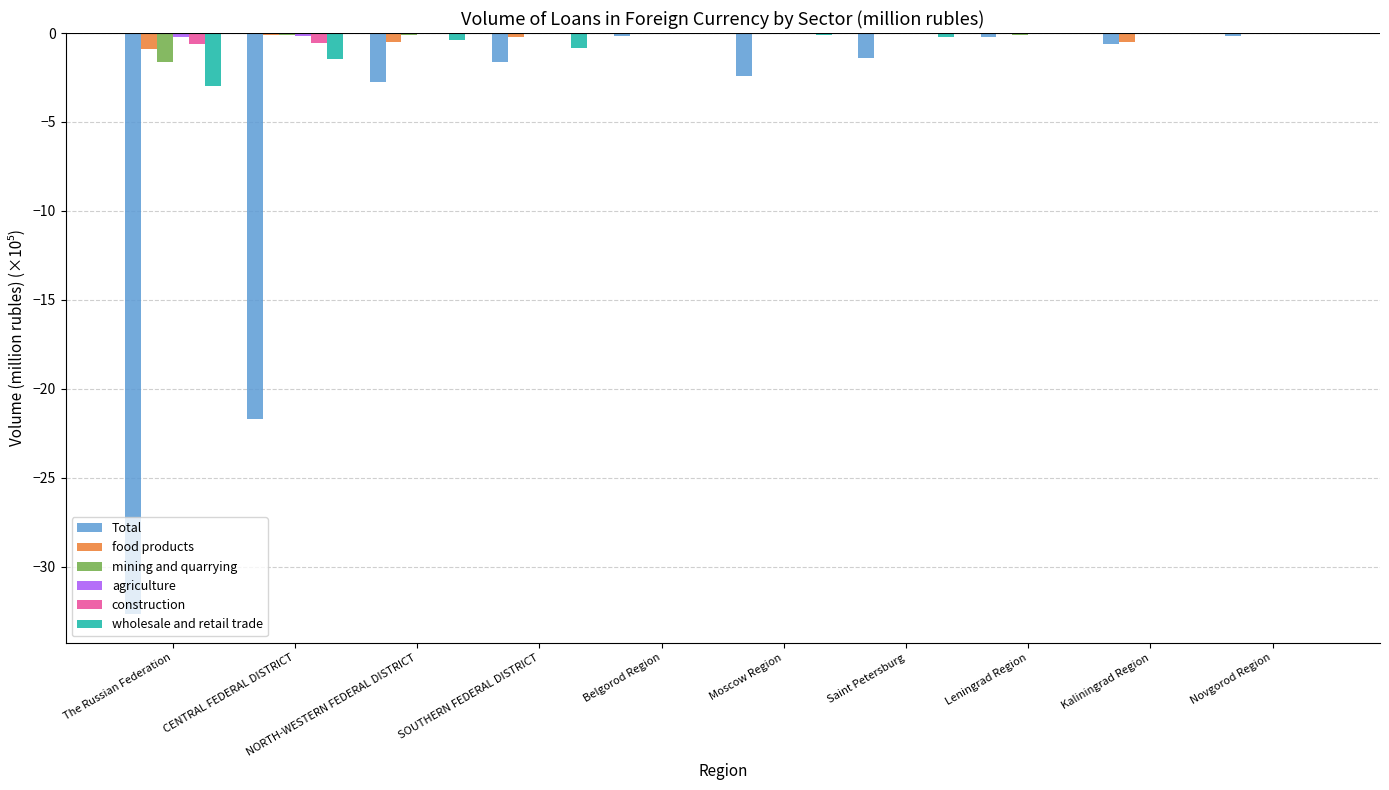

Which series changed the most between CENTRAL FEDERAL DISTRICT and NORTH-WESTERN FEDERAL DISTRICT?

Total